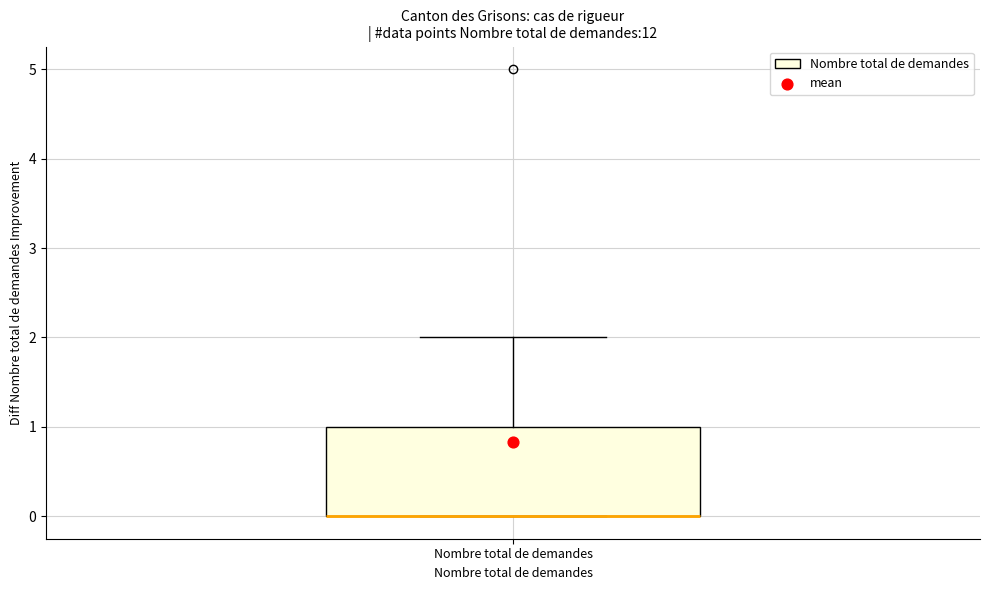

Read this box plot against the y-axis: the position of the median line, the range covered by the box, and the ends of both whiskers. The values are not printed on the chart, so give them approximately, as read against the axis.

median 0 (drawn on the box's lower edge), box 0 to 1, whiskers 0 to 2